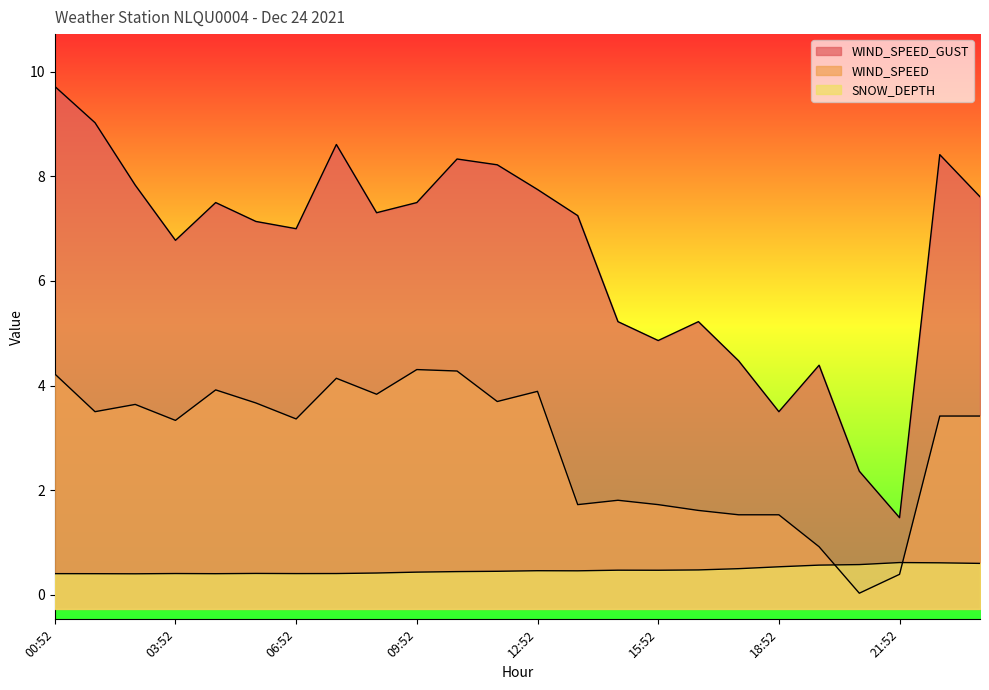

Where is the first local maximum for WIND_SPEED?

02:52